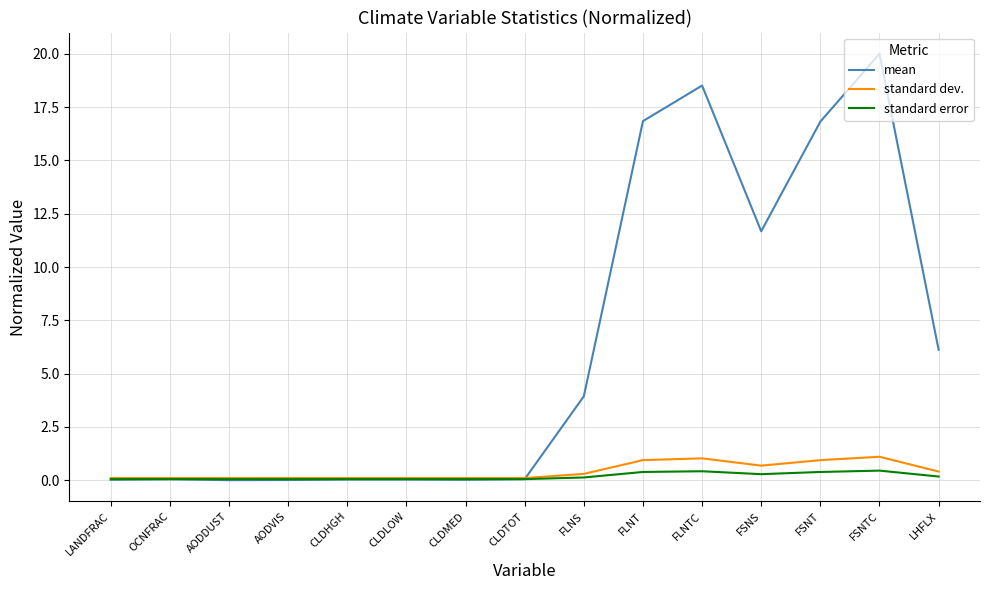

How many times do mean and standard error cross each other?

1